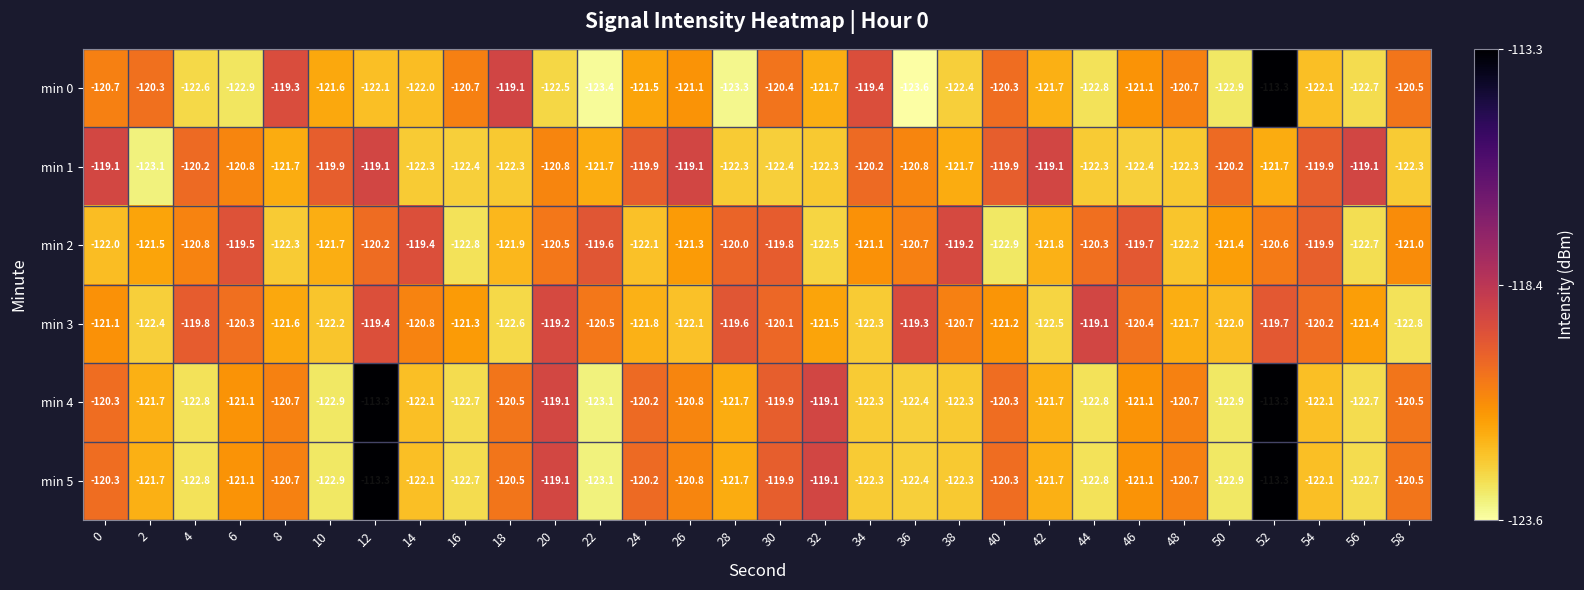

At how many categories does at least one series exceed -118?

2